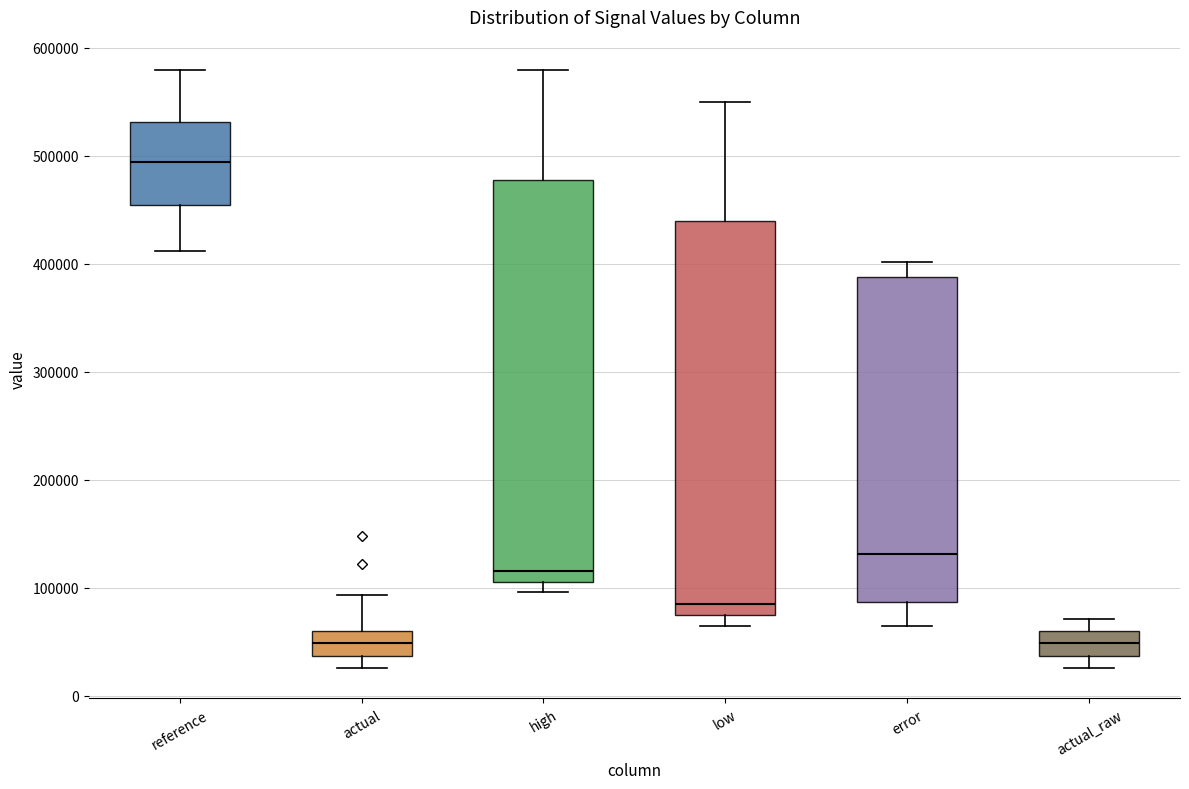

Reading left to right, transcribe this box plot: for each box, give where its median line is, the range the box spans, and where its two whiskers end, as read against the y-axis. The values are not printed on the chart, so give them approximately, as read against the axis.

reference: median 490000, box 450000 to 530000, whiskers 410000 to 580000
actual: median 50000, box 40000 to 60000, whiskers 30000 to 90000
high: median 120000, box 110000 to 480000, whiskers 100000 to 580000
low: median 90000, box 70000 to 440000, whiskers 60000 to 550000
error: median 130000, box 90000 to 390000, whiskers 60000 to 400000
actual_raw: median 50000, box 40000 to 60000, whiskers 30000 to 70000